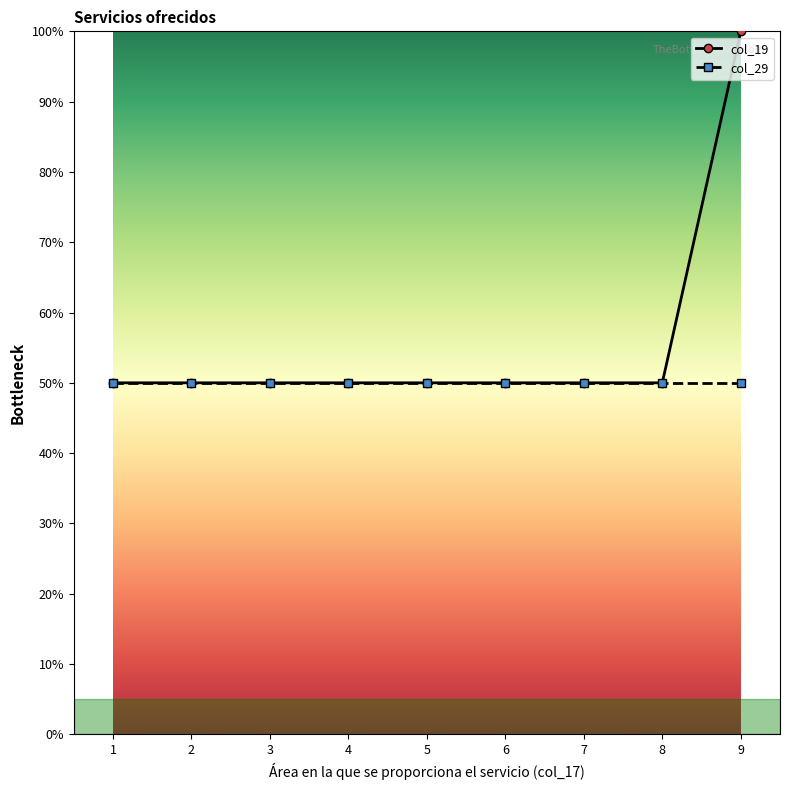

At which label does col_19 reach its peak?

9